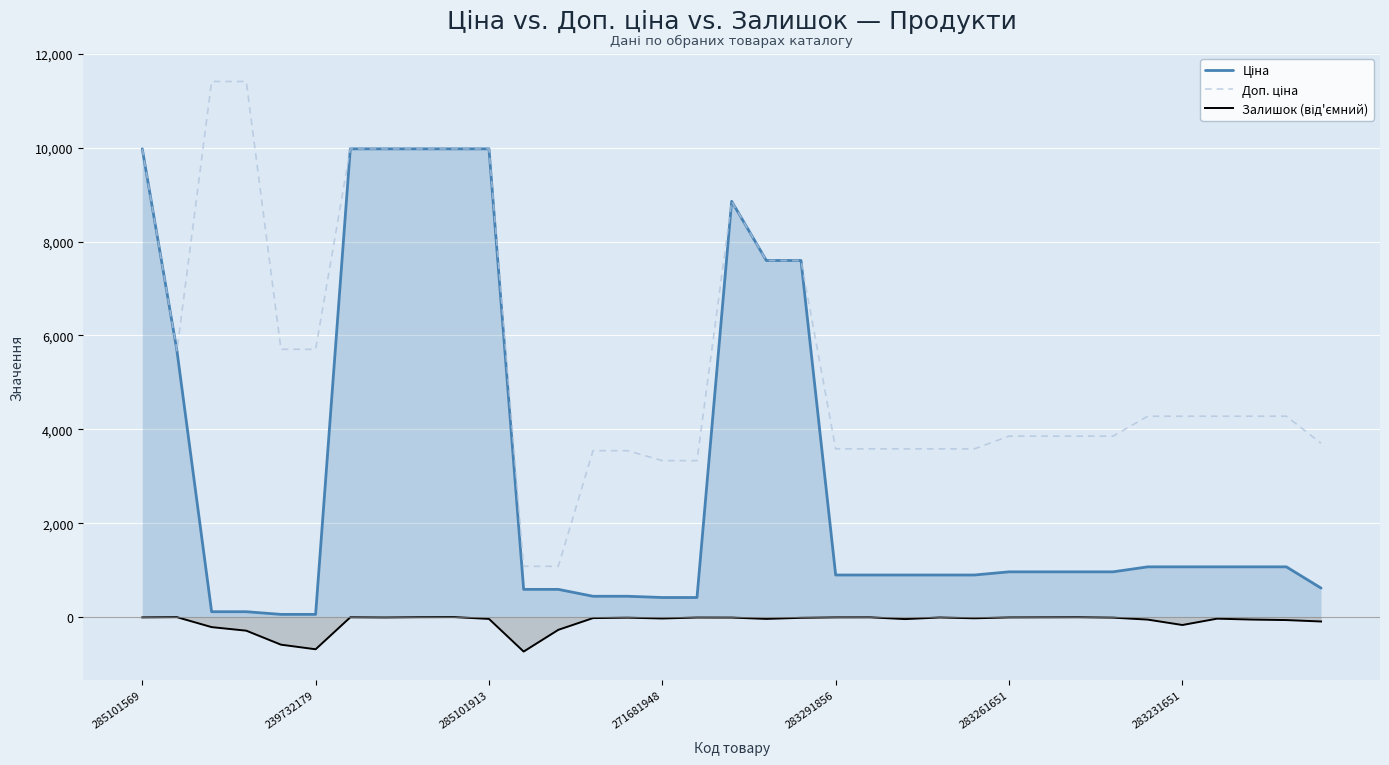

What is the smallest value displayed?

-735.0